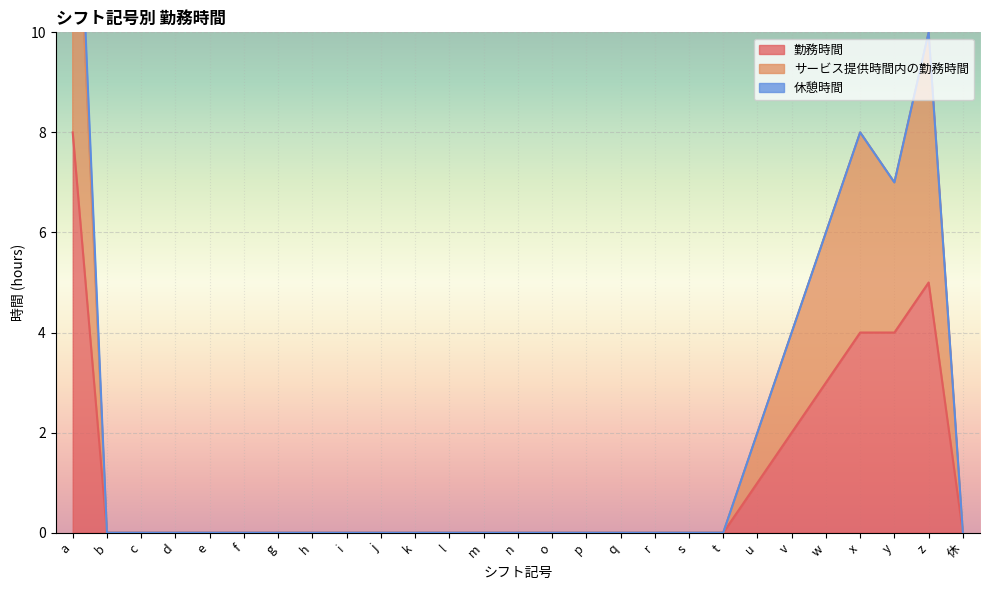

The 勤務時間 series shows 0 at c. True or false?

True